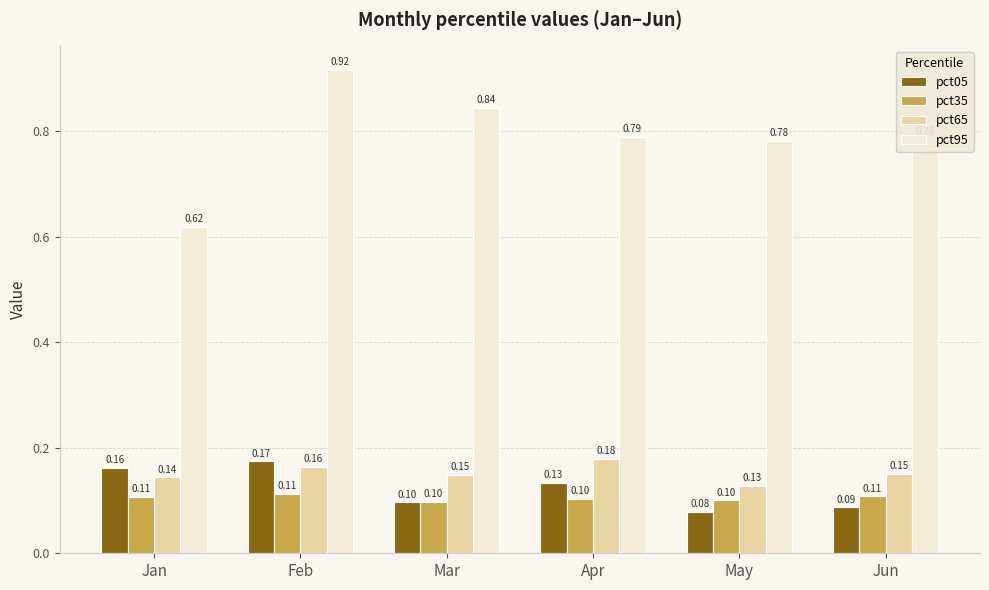

At which category does the chart reach its minimum across all series?

May